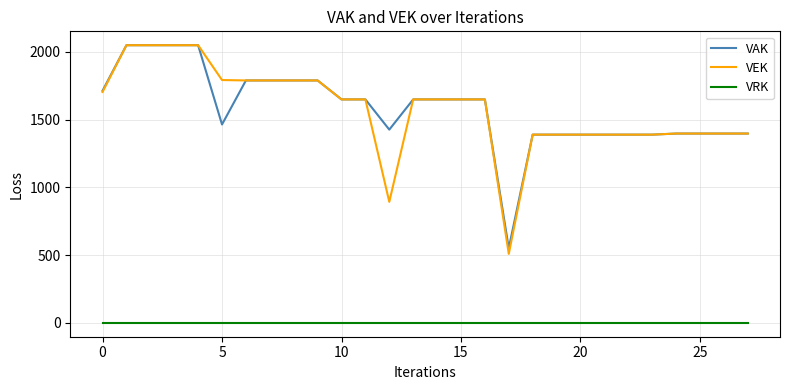

Which series has the largest range (max minus min)?

VEK